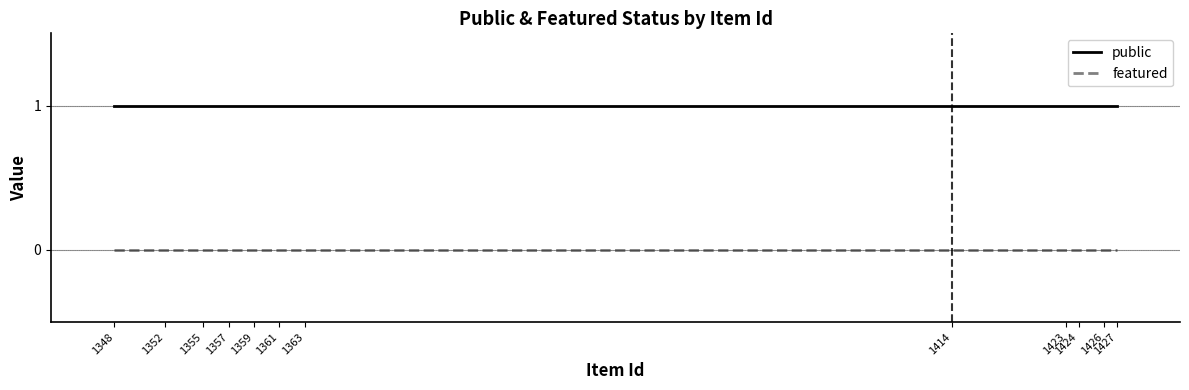

The value of public at 1423 is 1. True or false?

True